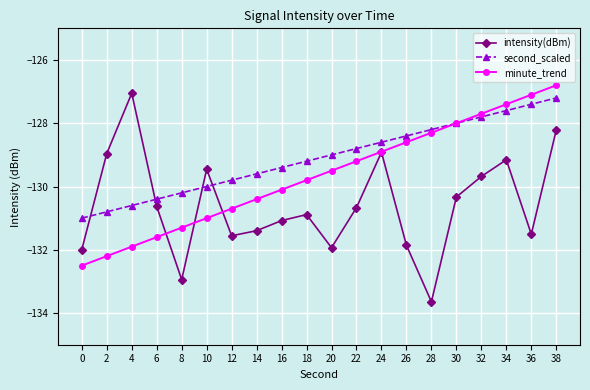

What is the minimum value for intensity(dBm)?

-133.6